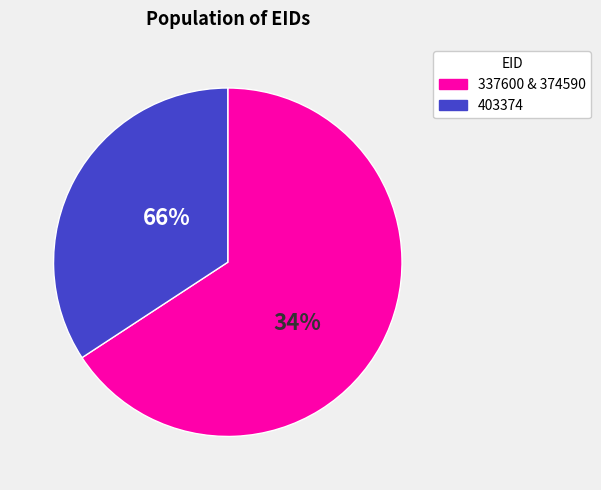

How much of the chart is everything except 403374?

65.8%